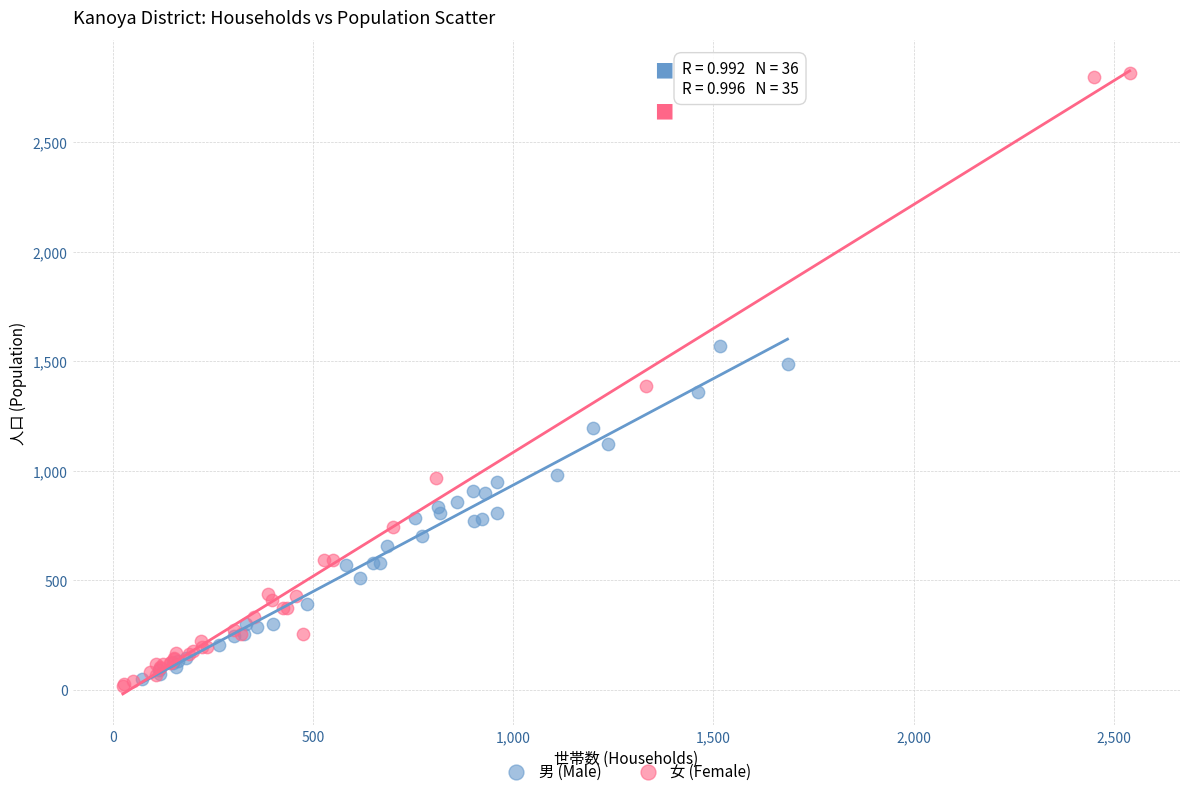

Which series contains the highest Y value?

女 (Female)